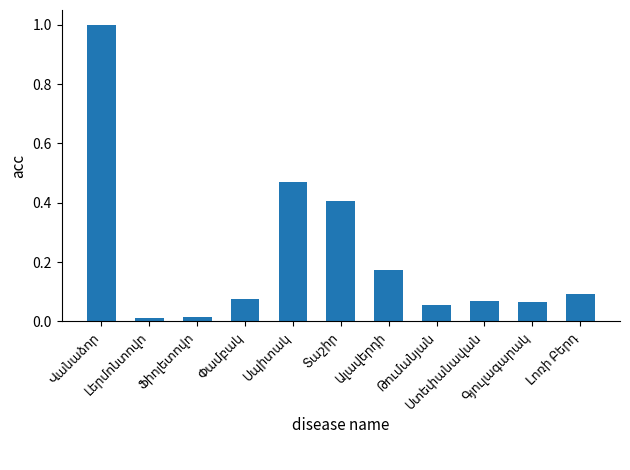

What is the difference between the maximum and minimum values?

1.0